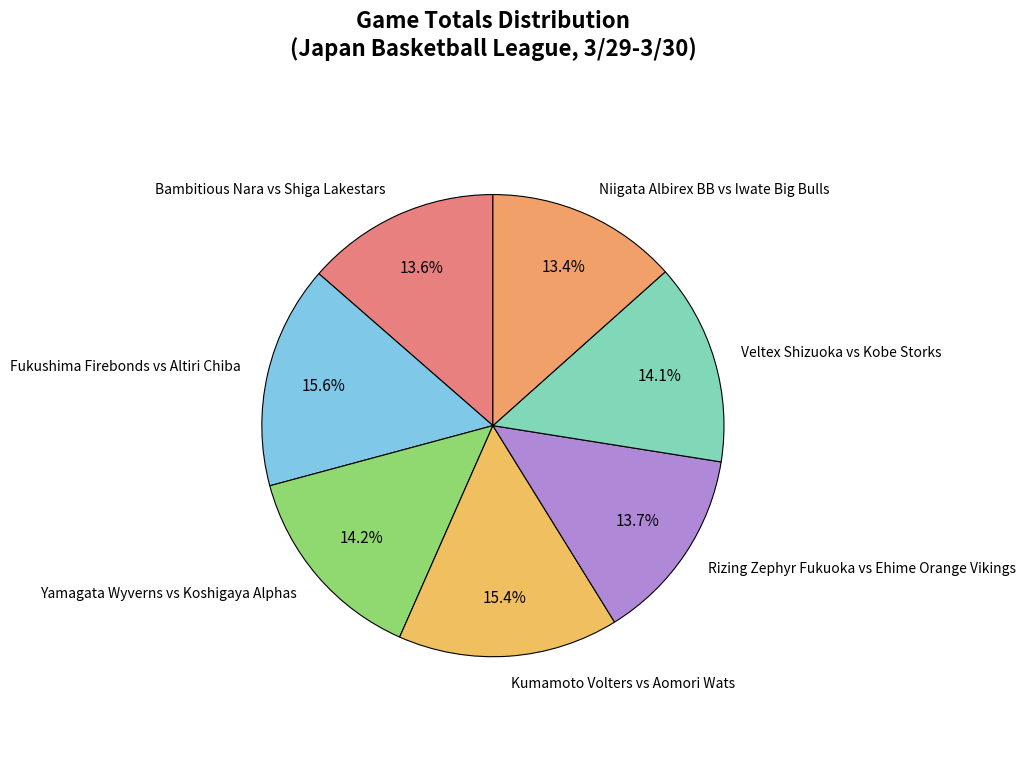

Is there a majority slice in this chart?

No